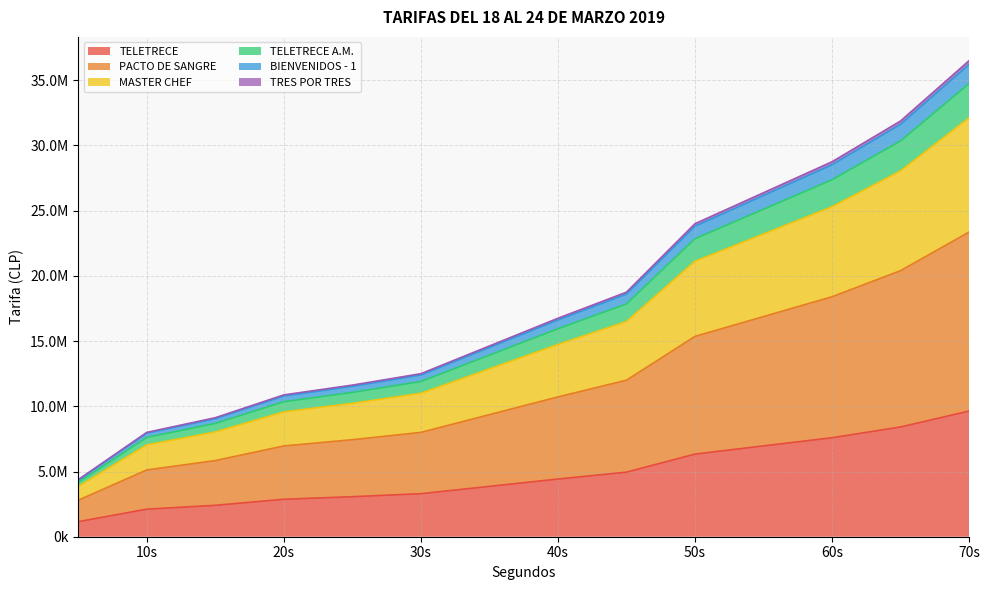

Does the chart have visible grid lines?

Yes